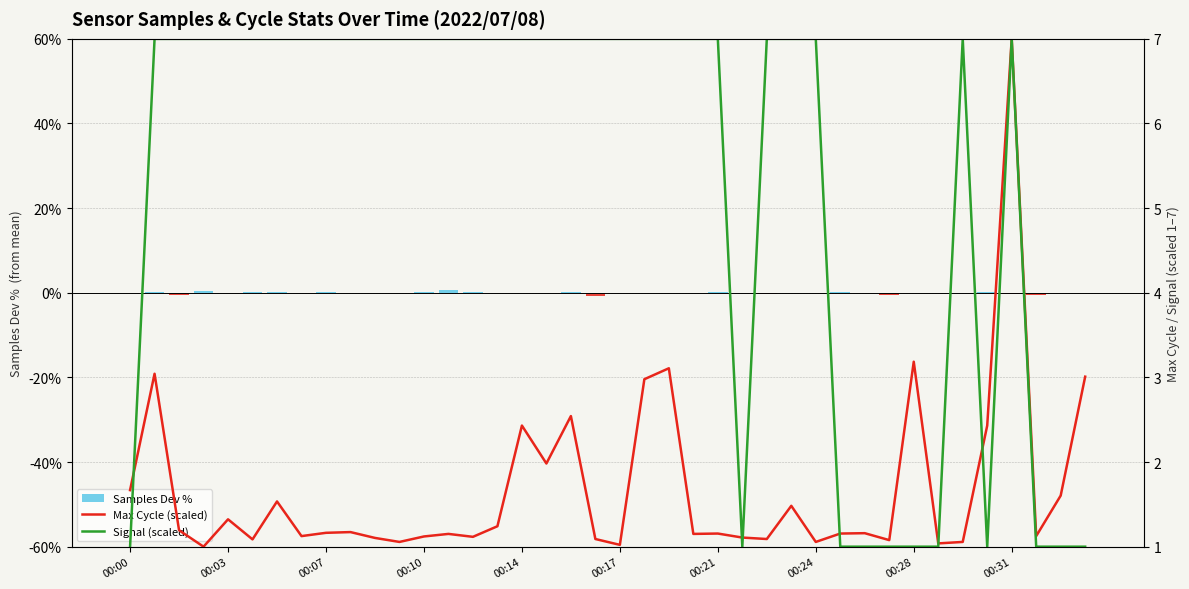

How many values in Samples Dev % are below zero?

10